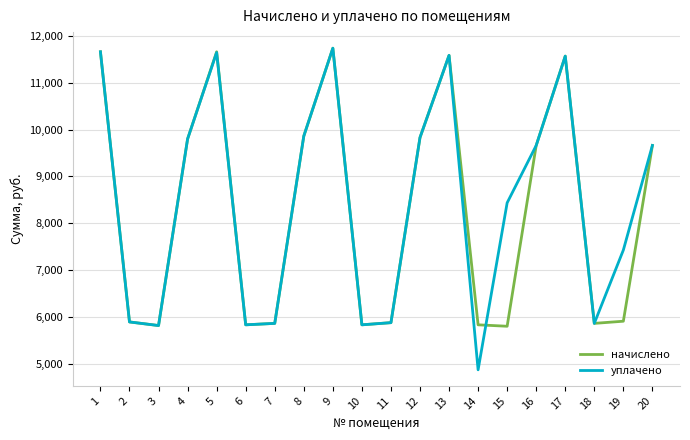

At which category does the chart reach its minimum across all series?

14